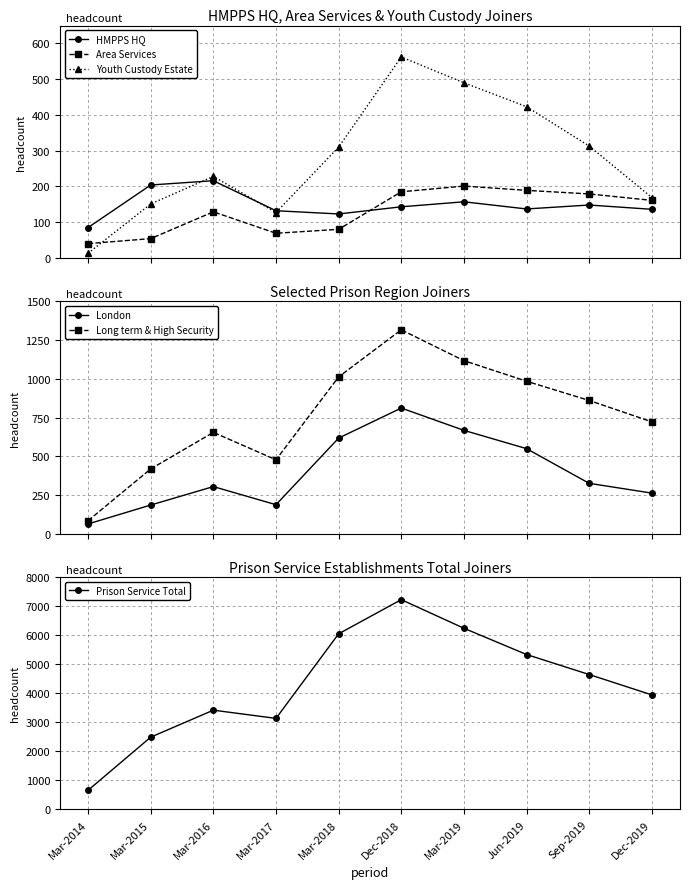

What is the difference between the HMPPS HQ values at Jun-2019 and Sep-2019?

11